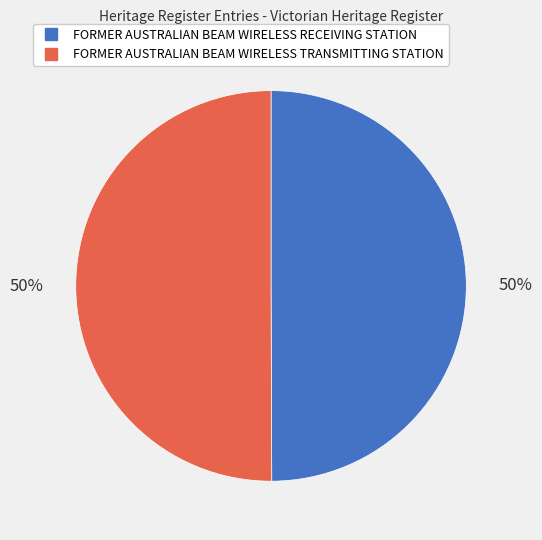

Combined, do FORMER AUSTRALIAN BEAM WIRELESS TRANSMITTING STATION and FORMER AUSTRALIAN BEAM WIRELESS RECEIVING STATION account for over 50%?

Yes